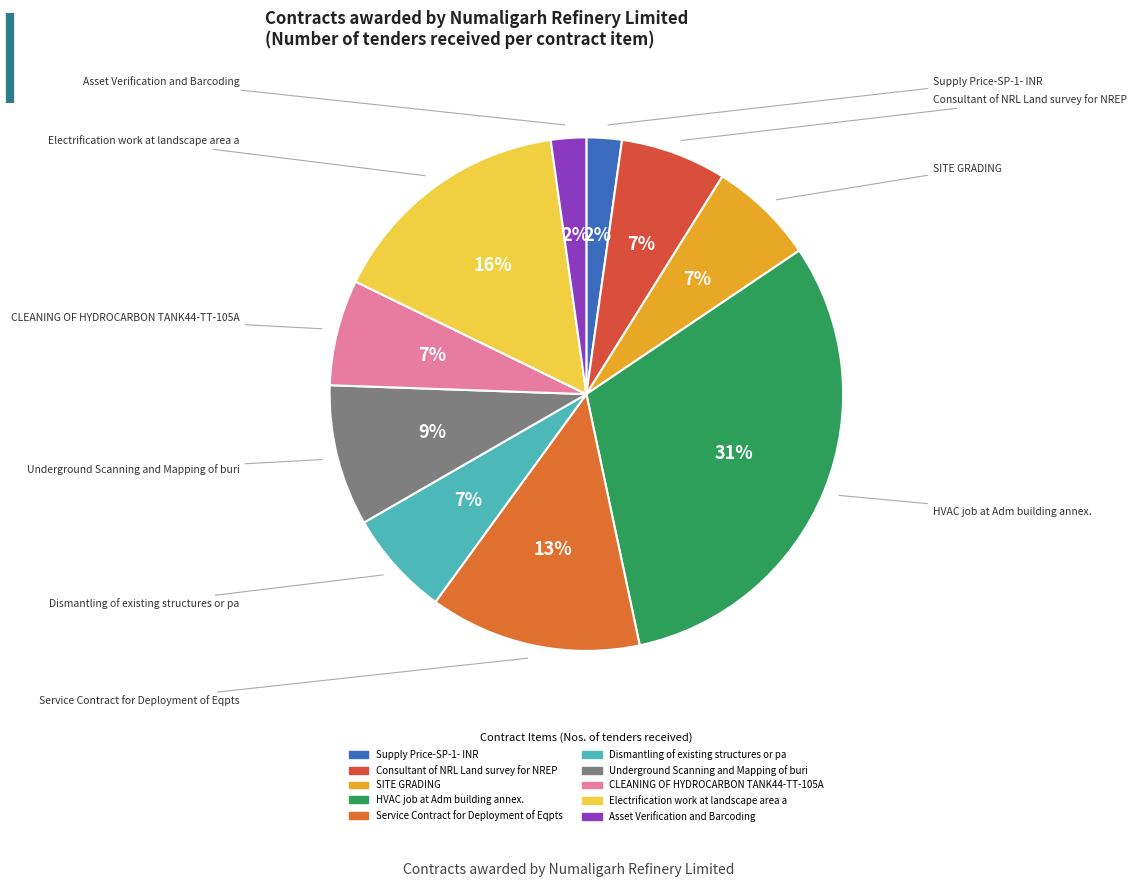

To the nearest percent, what is the combined percentage of CLEANING OF HYDROCARBON TANK44-TT-105A and Asset Verification and Barcoding?

9%